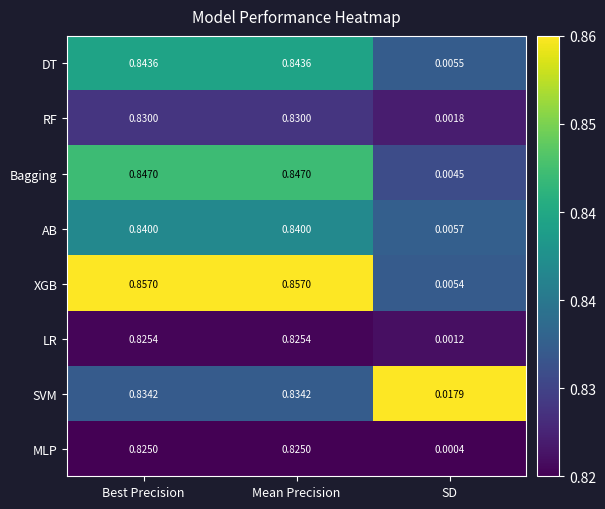

Which series changed the most between Best Precision and SD?

XGB